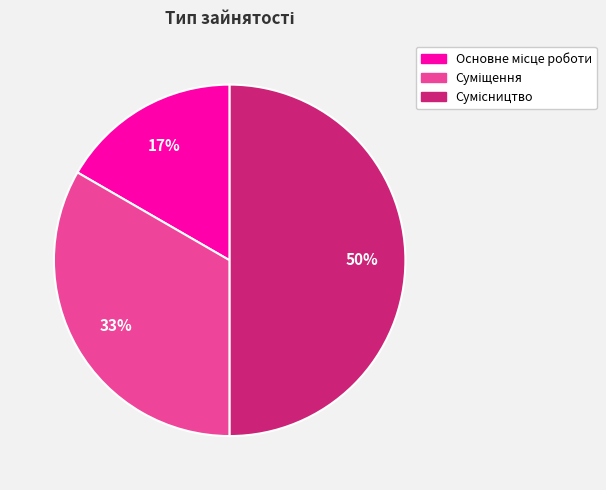

To the nearest percent, what is the difference between the largest and smallest slice percentages?

33%